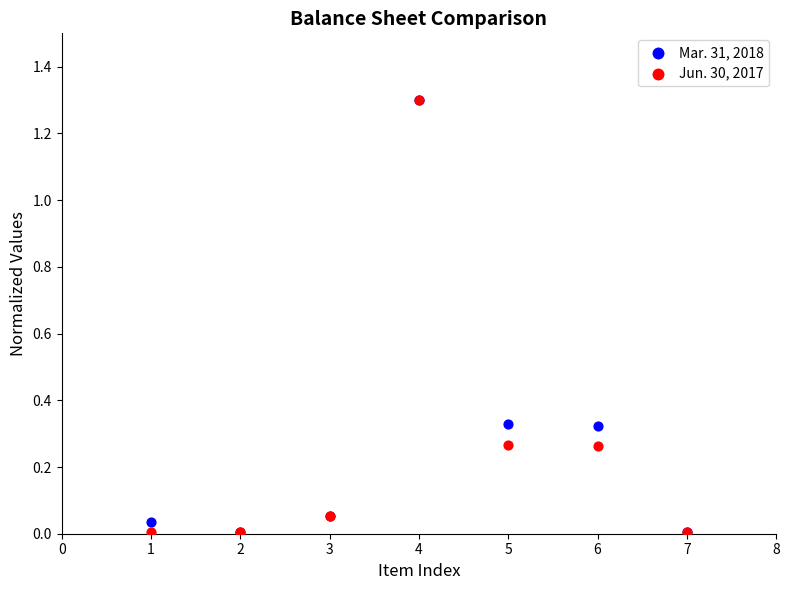

What are all the series names shown in the legend?

Mar. 31, 2018, Jun. 30, 2017